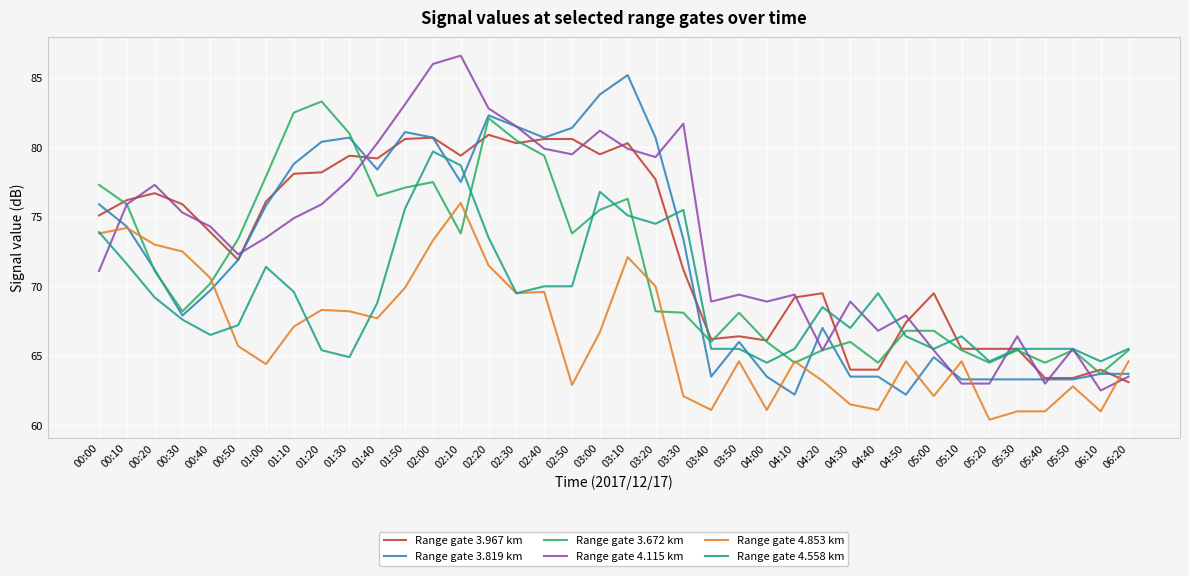

Rank the series by their maximum value, from lowest to highest.

Range gate 4.853 km, Range gate 4.558 km, Range gate 3.967 km, Range gate 3.672 km, Range gate 3.819 km, Range gate 4.115 km